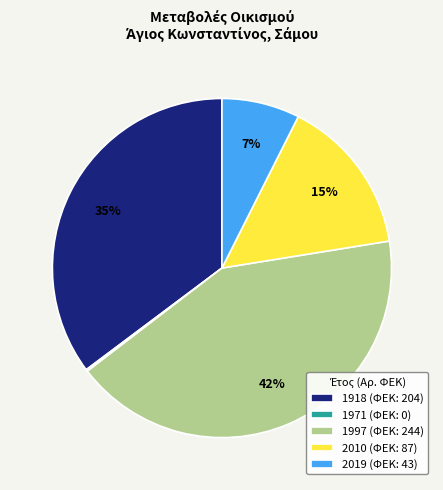

To the nearest percent, what is the difference between the 1918 and 2019 slice percentages?

28%